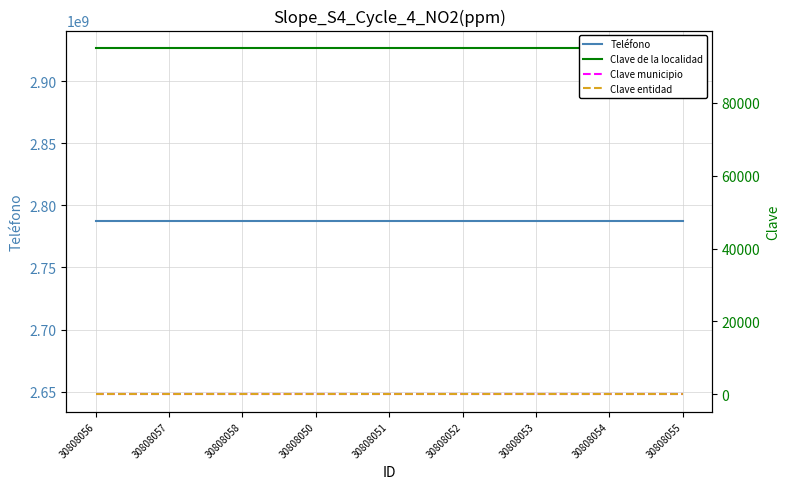

Which series changed the most between 30808056 and 30808058?

Teléfono